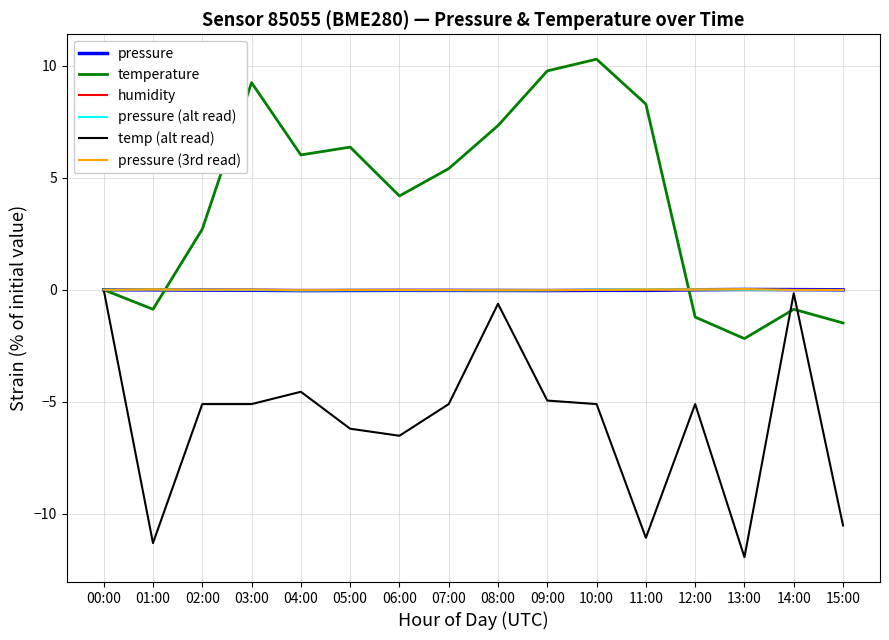

At which category does the chart reach its peak across all series?

10:00